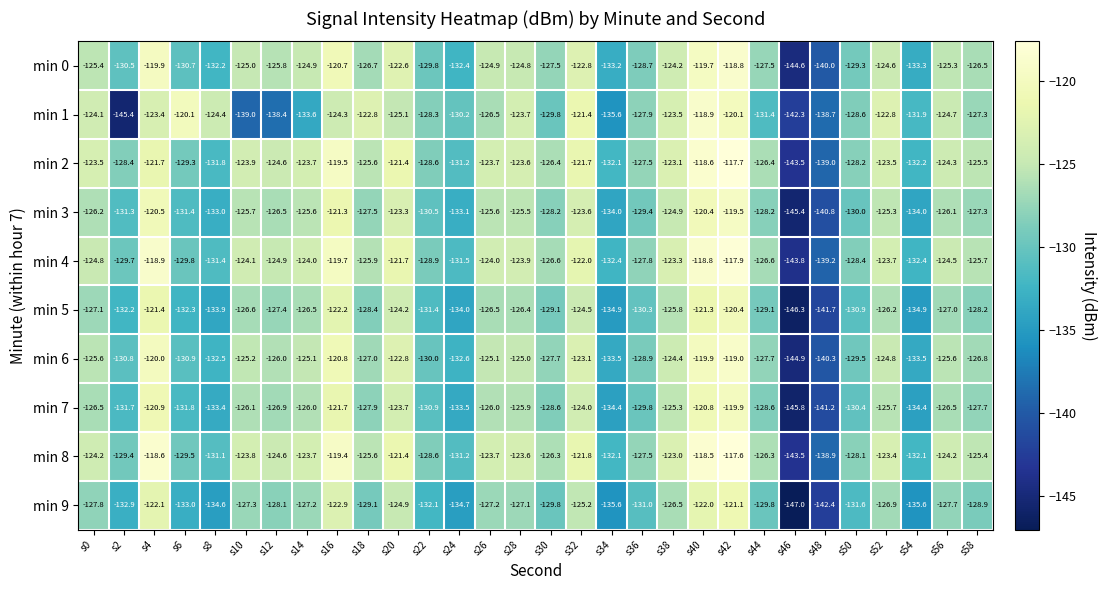

How many series are shown in this chart?

10